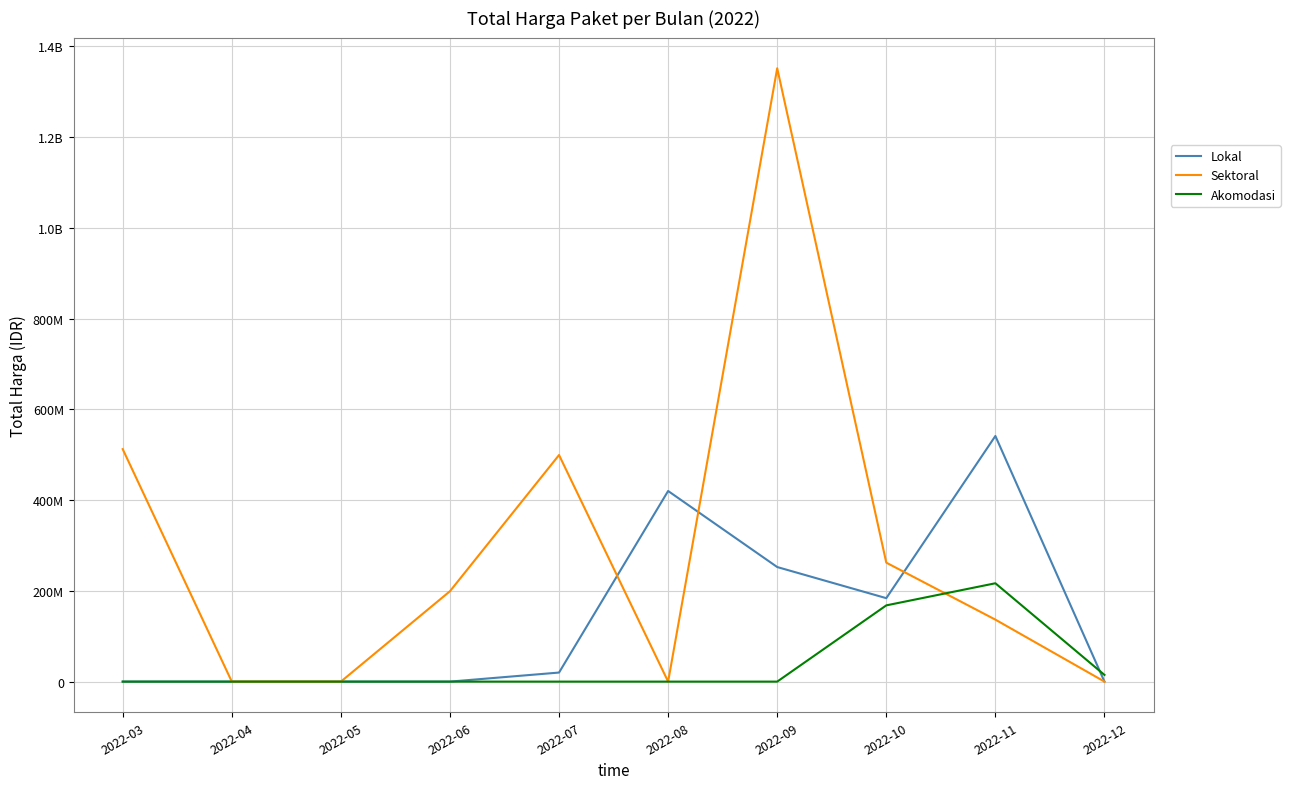

True or false: Lokal has more than 1 points higher than both neighbors.

True